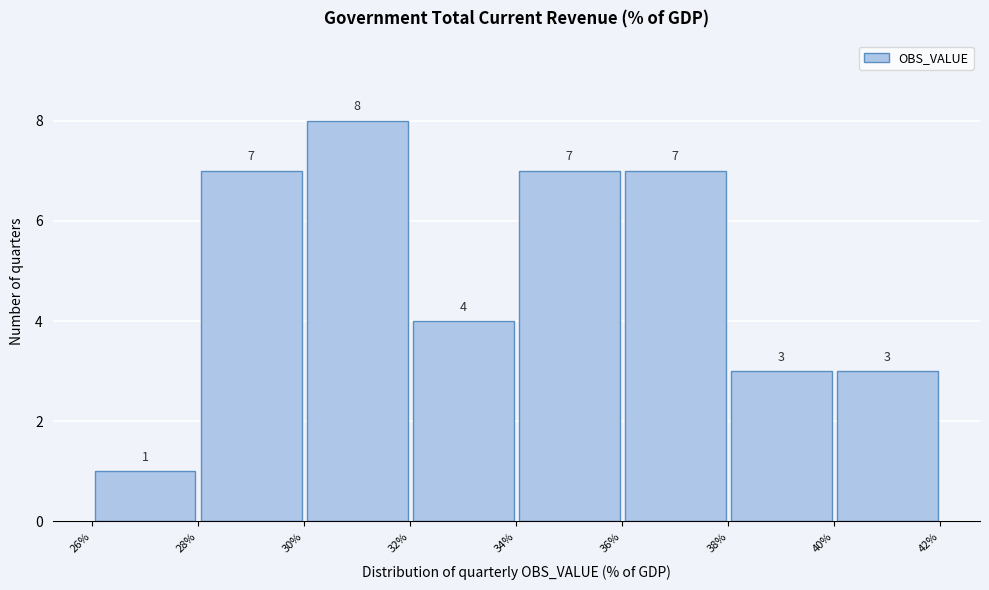

Which range on the x-axis has the tallest bar?

30% to 32%